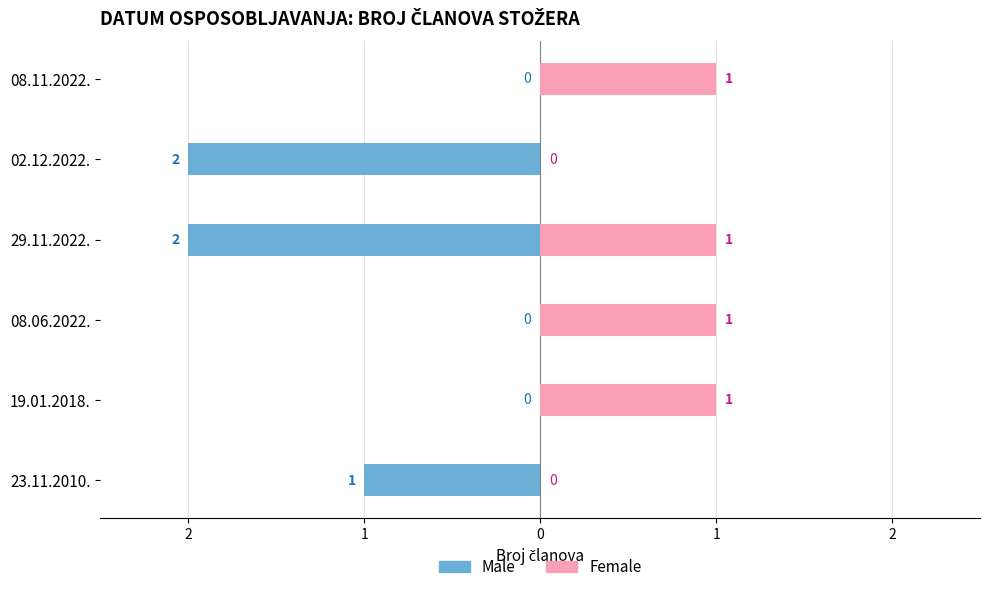

At 29.11.2022., list the series in order from smallest to largest.

Male, Female